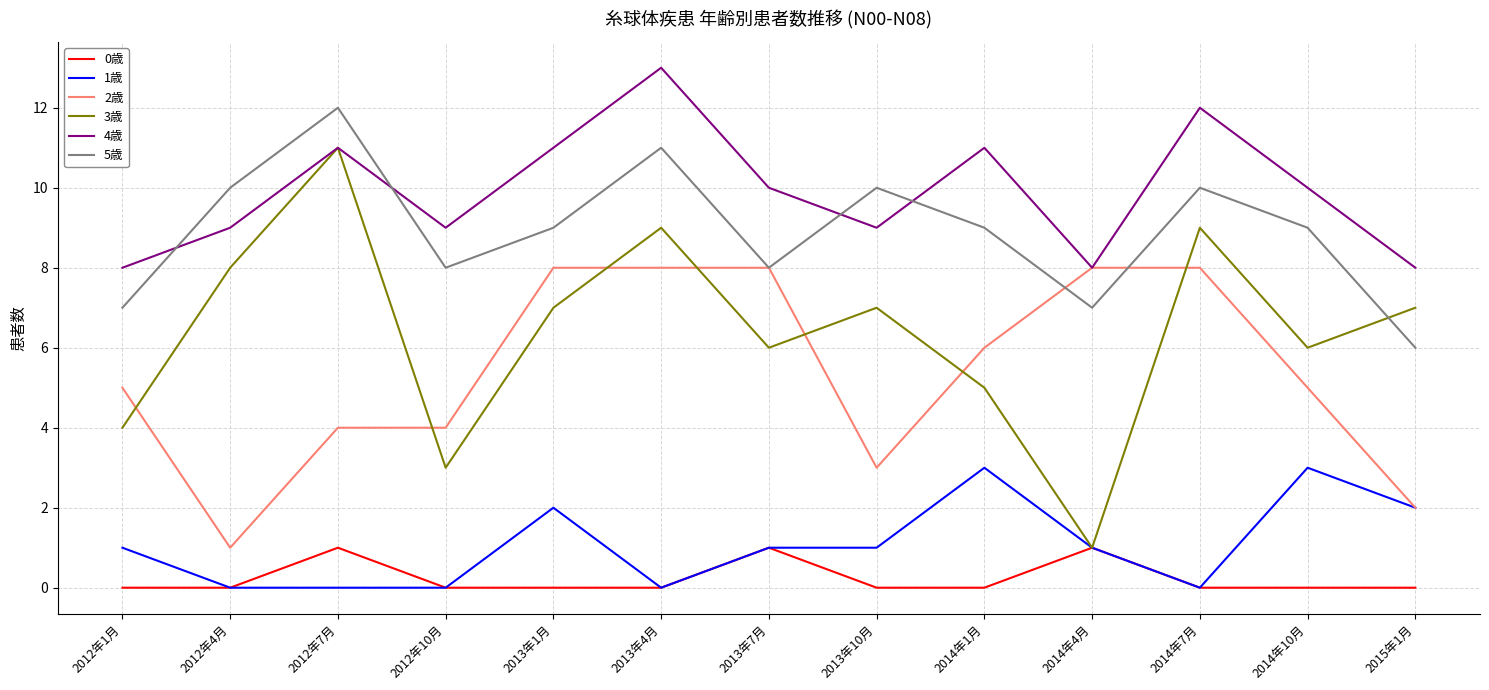

Which series has the widest spread of values?

3歳